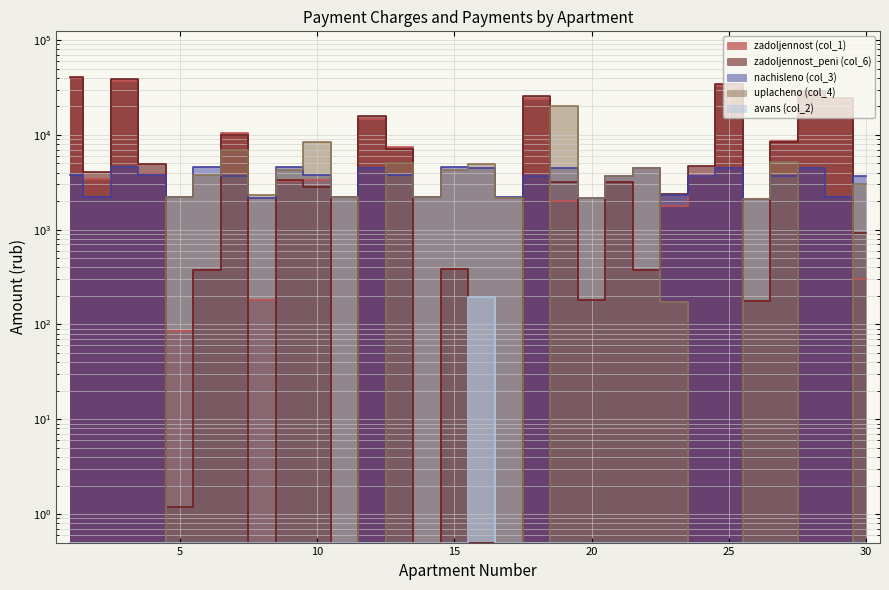

At how many categories does at least one series exceed 28908?

4